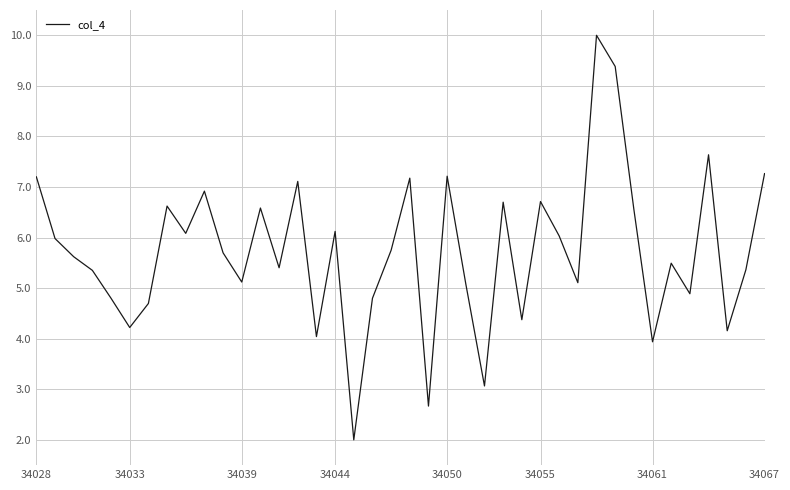

What is the smallest value displayed?

2.0